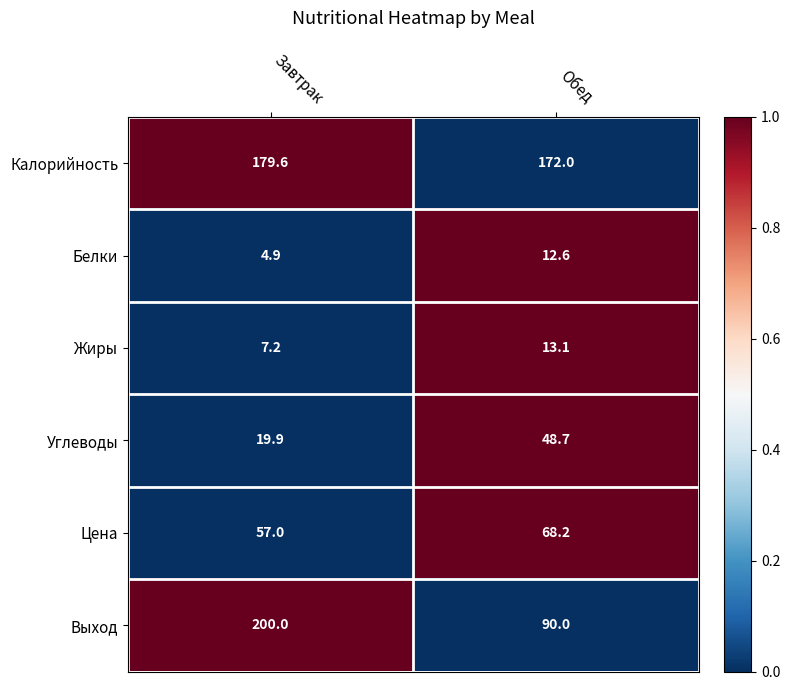

What is the difference between the maximum and minimum values in the Выход series?

110.0